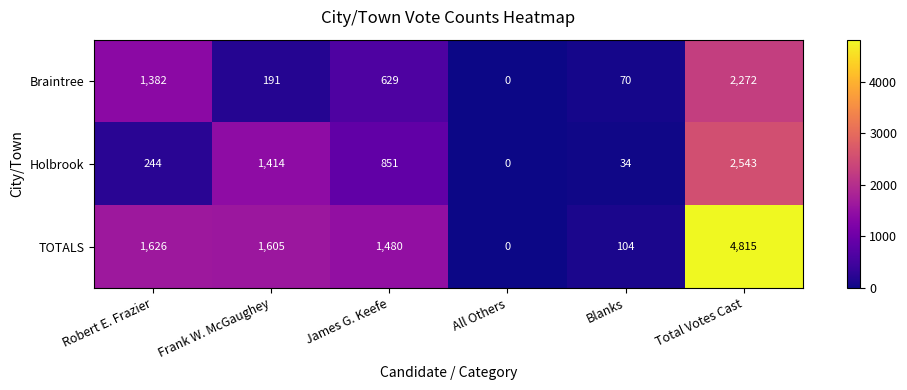

The value of TOTALS at James G. Keefe is 1480. True or false?

True